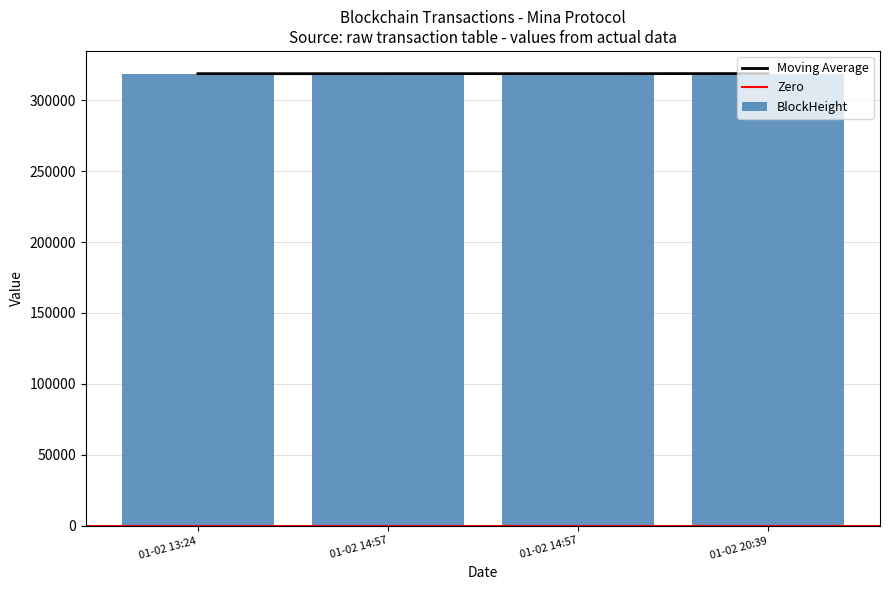

At which label is BlockHeight closest to 318709?

2024-01-02 14:57:00